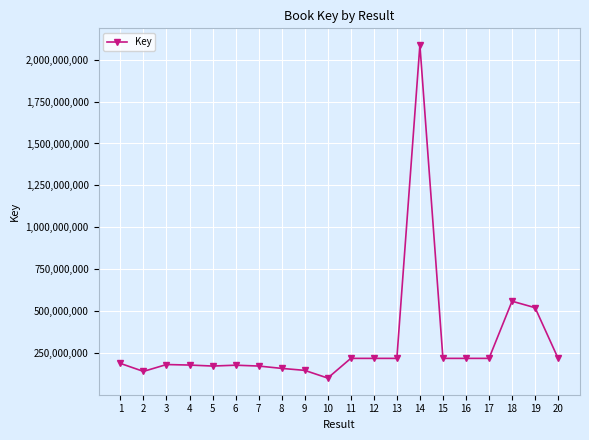

What is the minimum value shown in the chart?

100674742